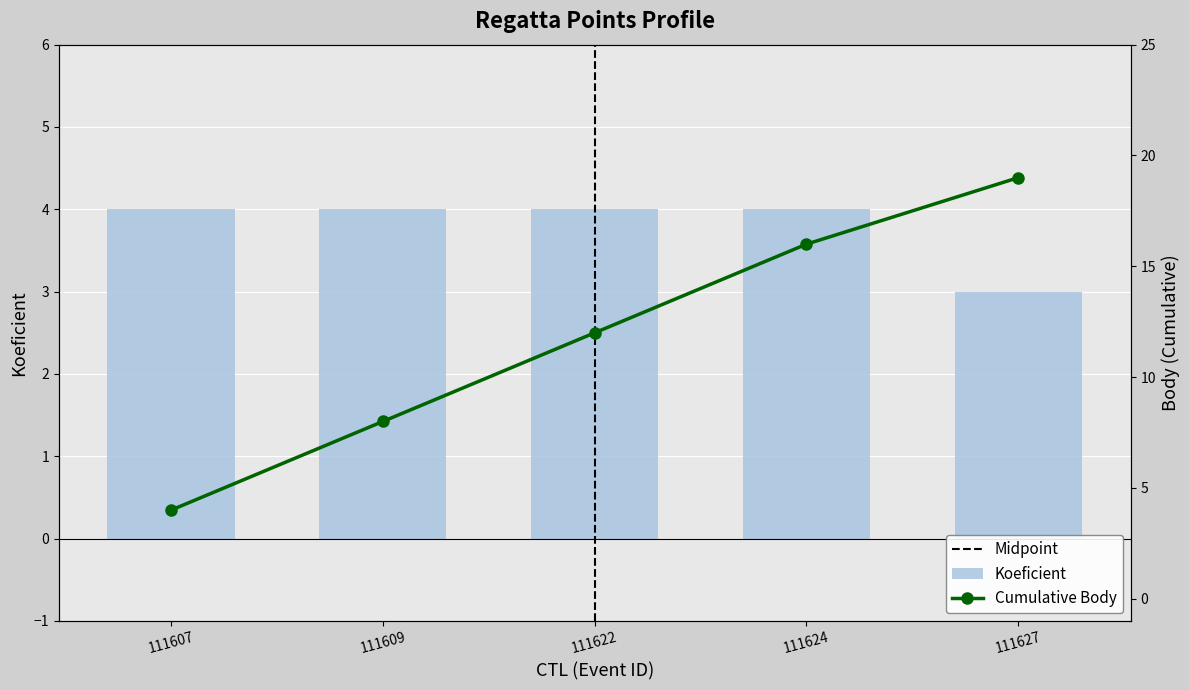

What is the maximum value shown in the chart?

4